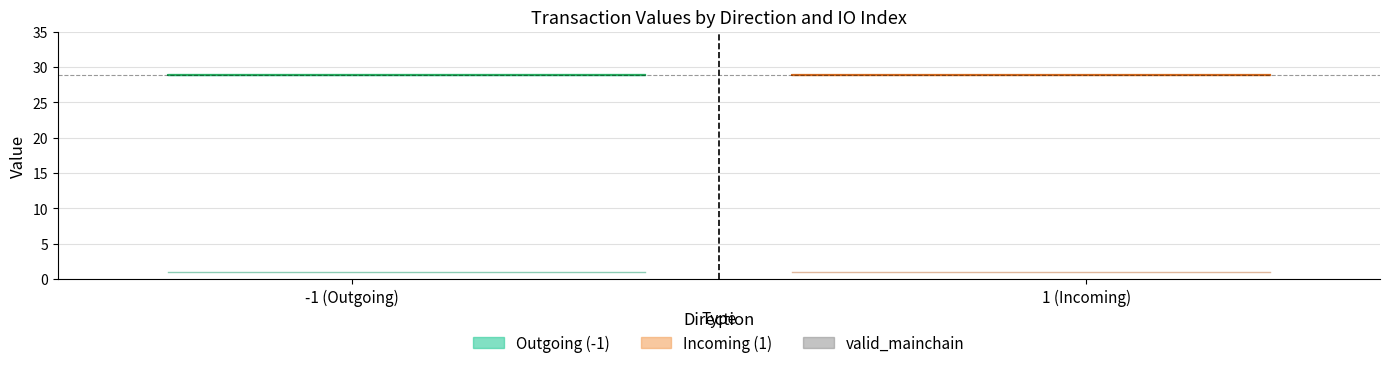

What is the value of the value point at the 2nd from the left?

28.9